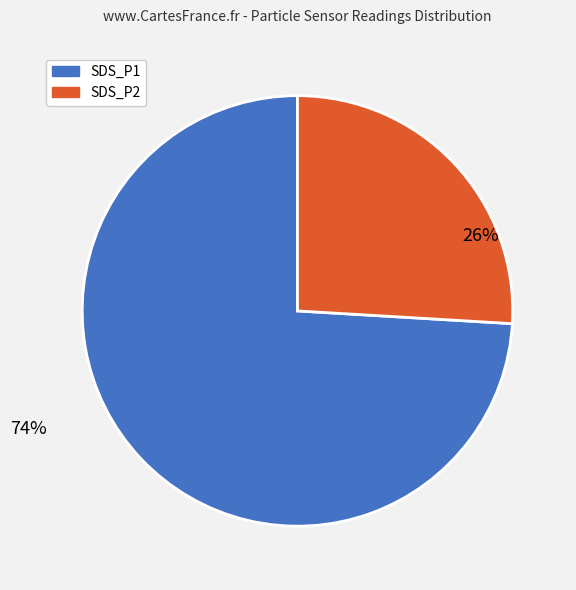

Rank the categories by value from lowest to highest.

SDS_P2, SDS_P1